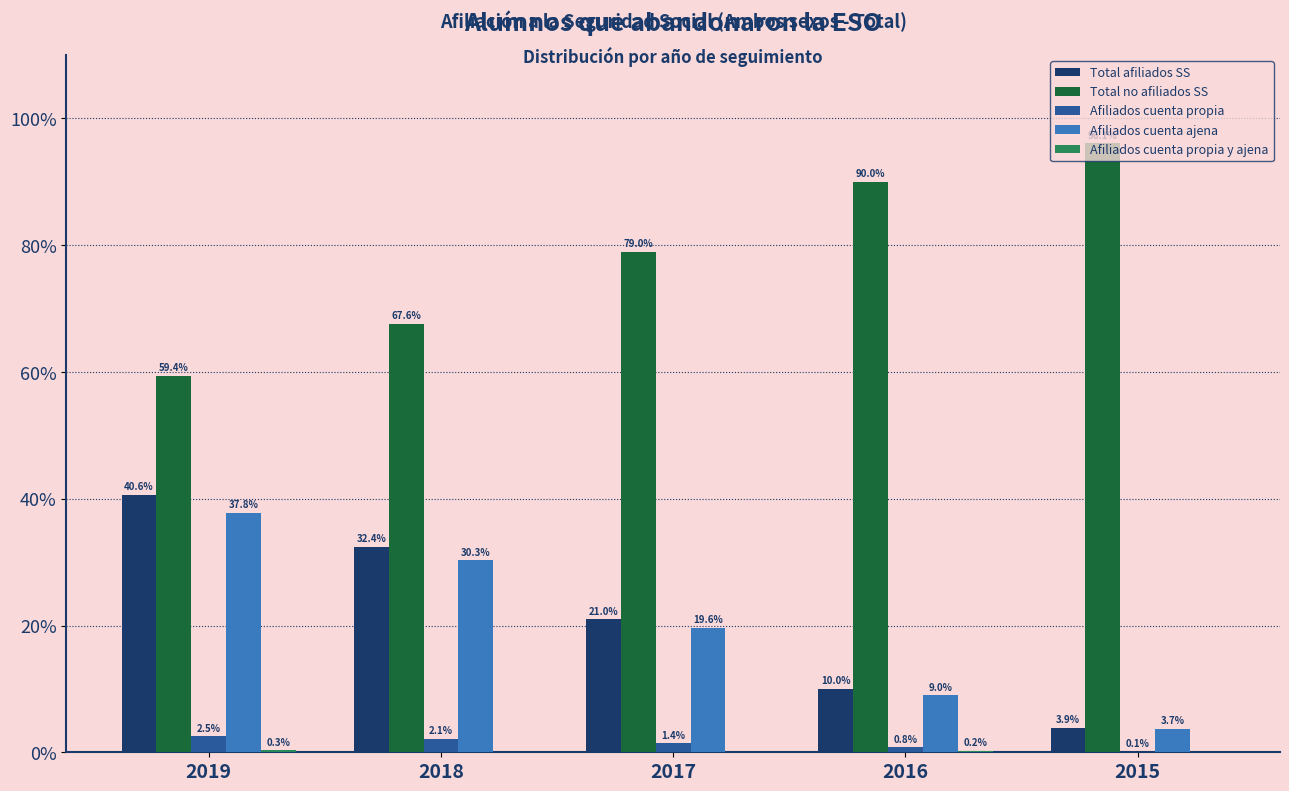

True or false: Total afiliados SS has a value of 60.1 at 2019.

False